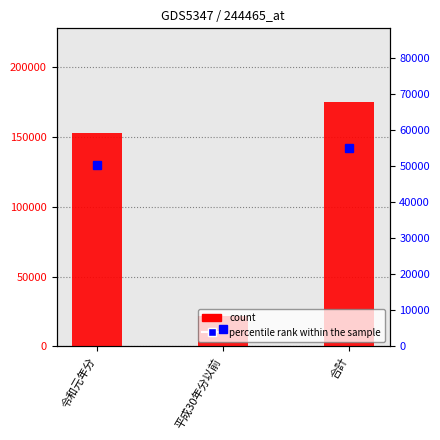

The value of percentile rank within the sample at 平成30年分以前 is 4812. True or false?

True